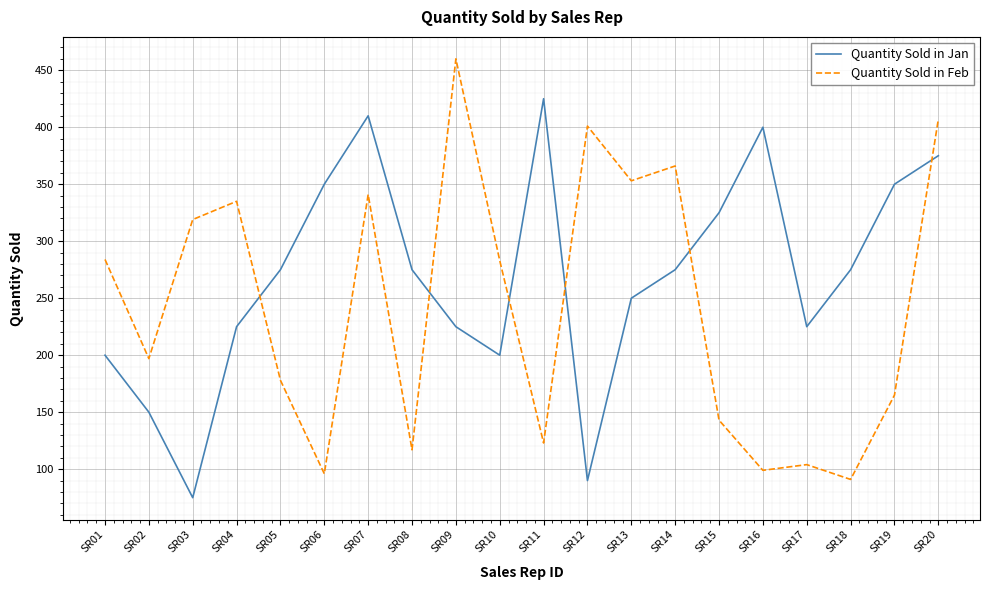

At which category is the sum across all series the highest?

SR20